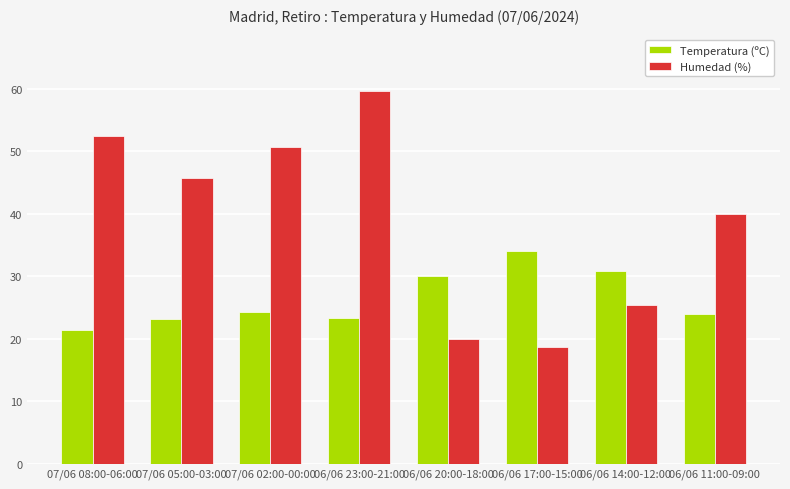

Rank the series by their average value, from highest to lowest.

Humedad (%), Temperatura (ºC)